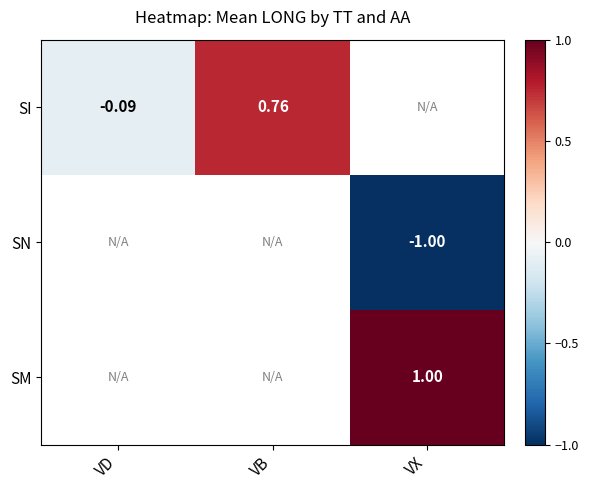

Is the value of SN at VX greater than the value of SI at VB?

No